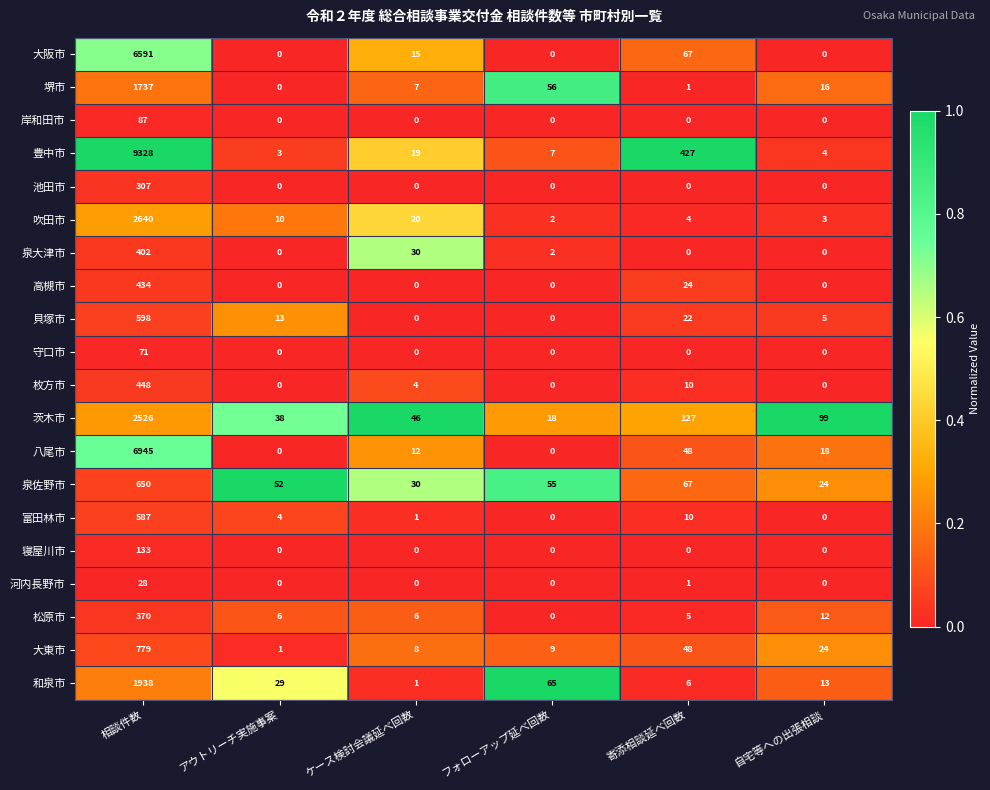

At which category is the sum across all series the highest?

相談件数